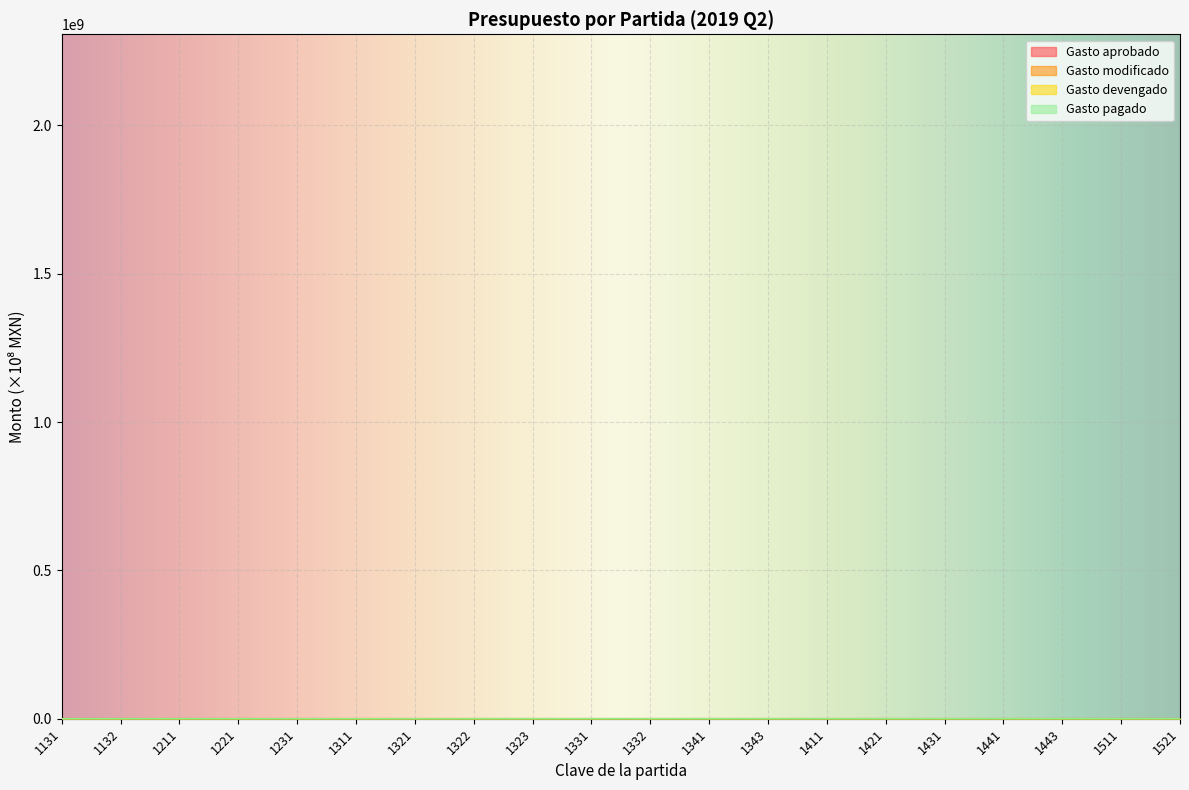

Between 1221 and 1331, which series saw the biggest shift?

Gasto aprobado